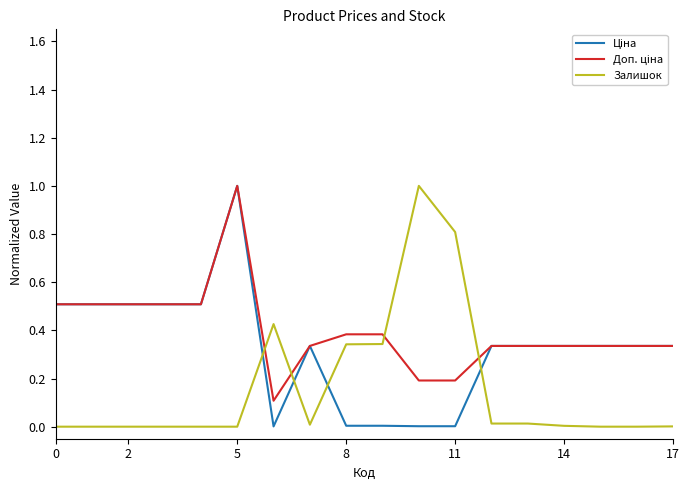

What is the greatest value displayed?

1.0